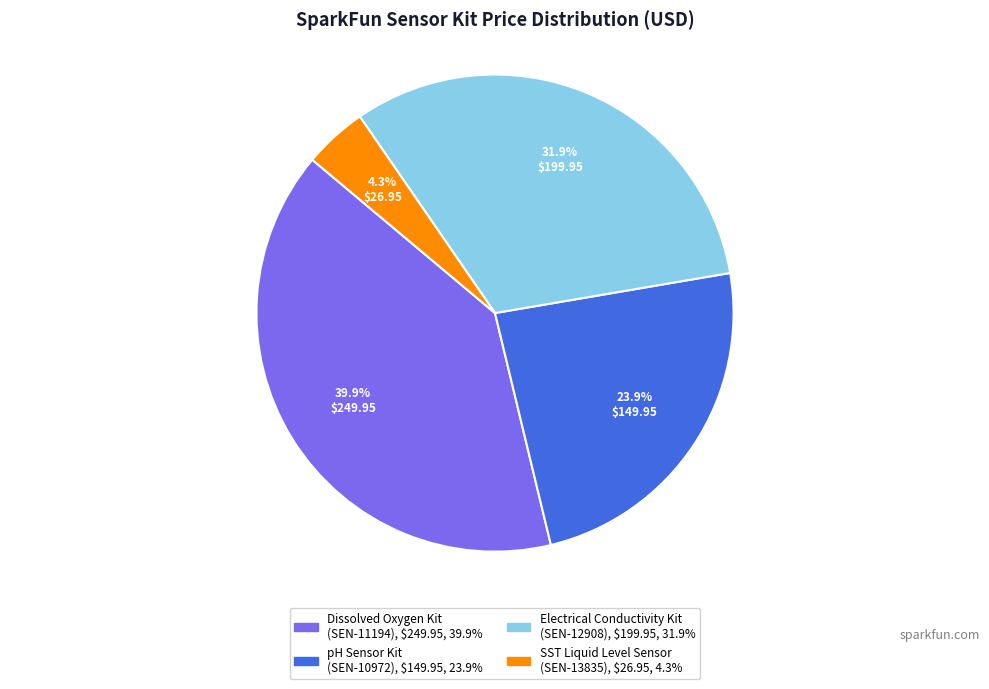

To the nearest percent, what is the difference between the SST Liquid Level Sensor and pH Sensor Kit slice percentages?

20%